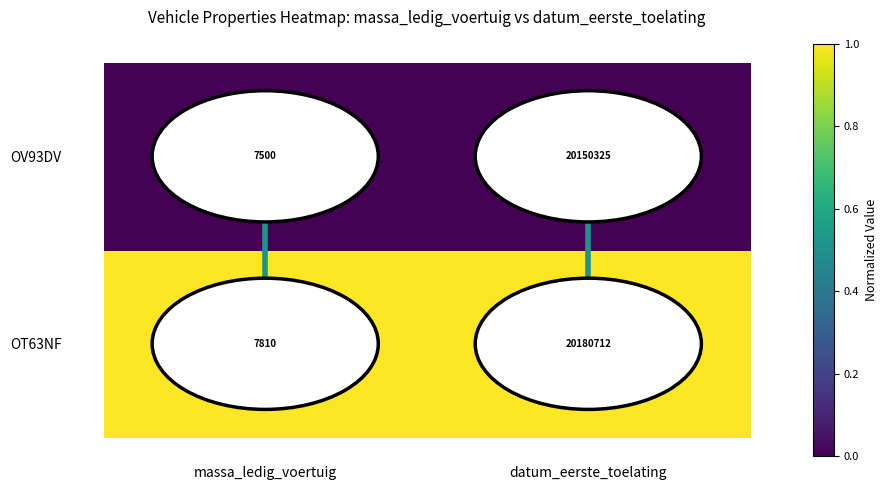

Count the number of data series in this chart.

2